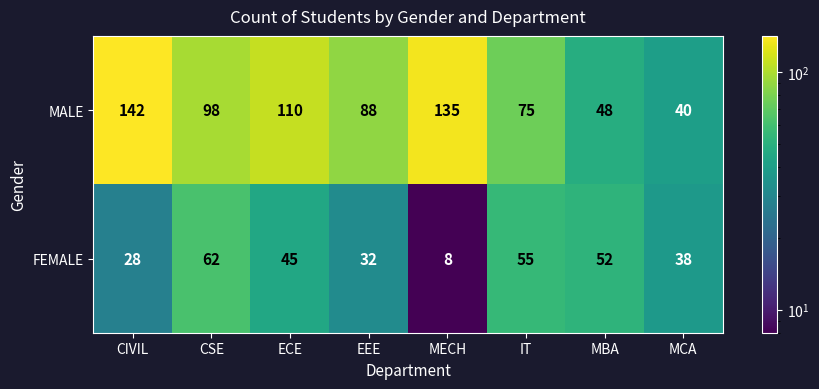

What is the smallest value displayed?

8